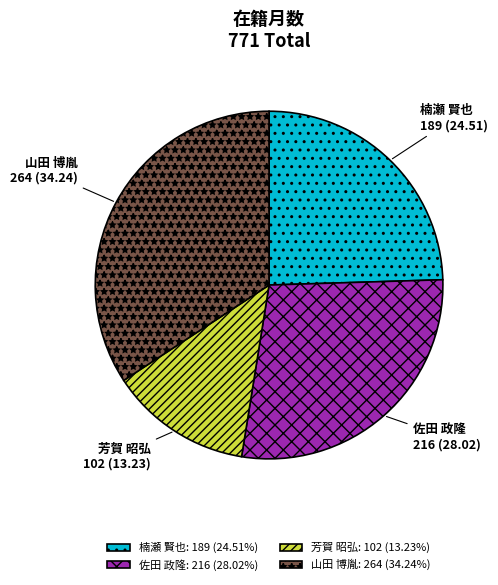

Does 佐田 政隆 represent more than half of the total?

No